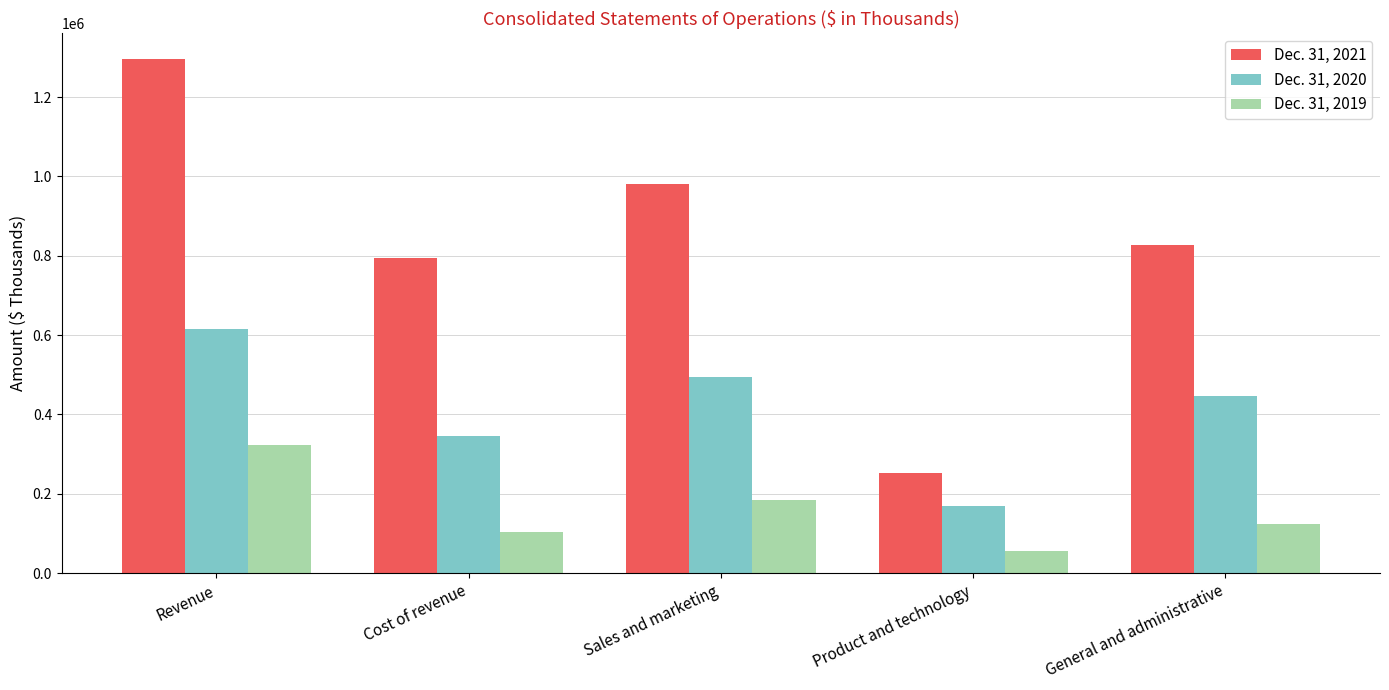

True or false: Dec. 31, 2021 has a value of 230341 at General and administrative.

False